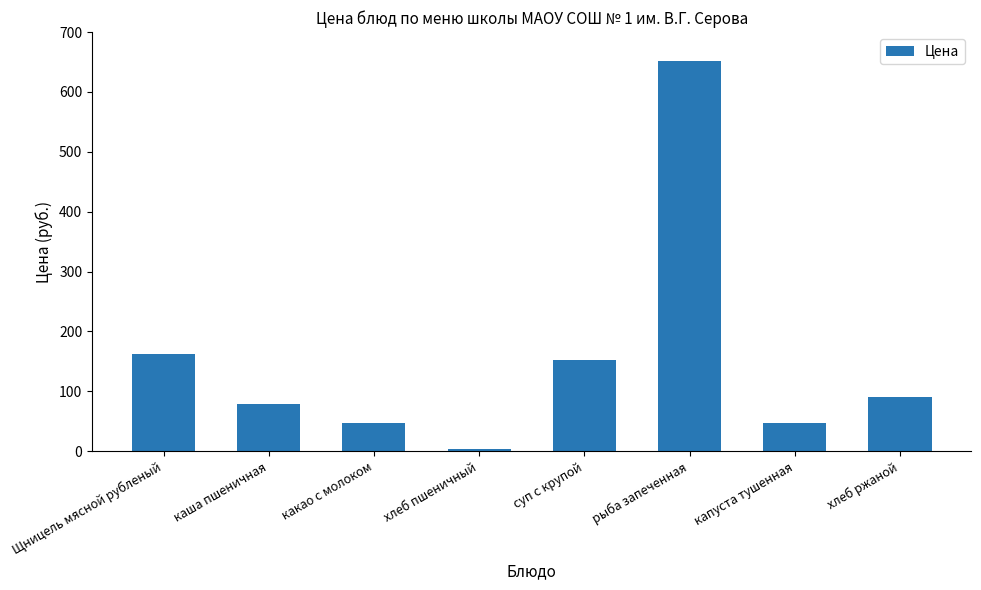

What is the change in value from какао с молоком to суп с крупой?

+105.0